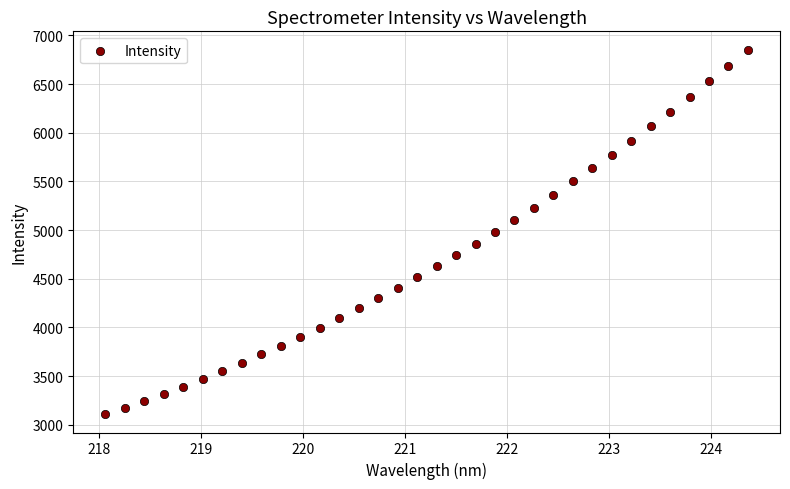

What is the range of X values (max minus min)?

6.3